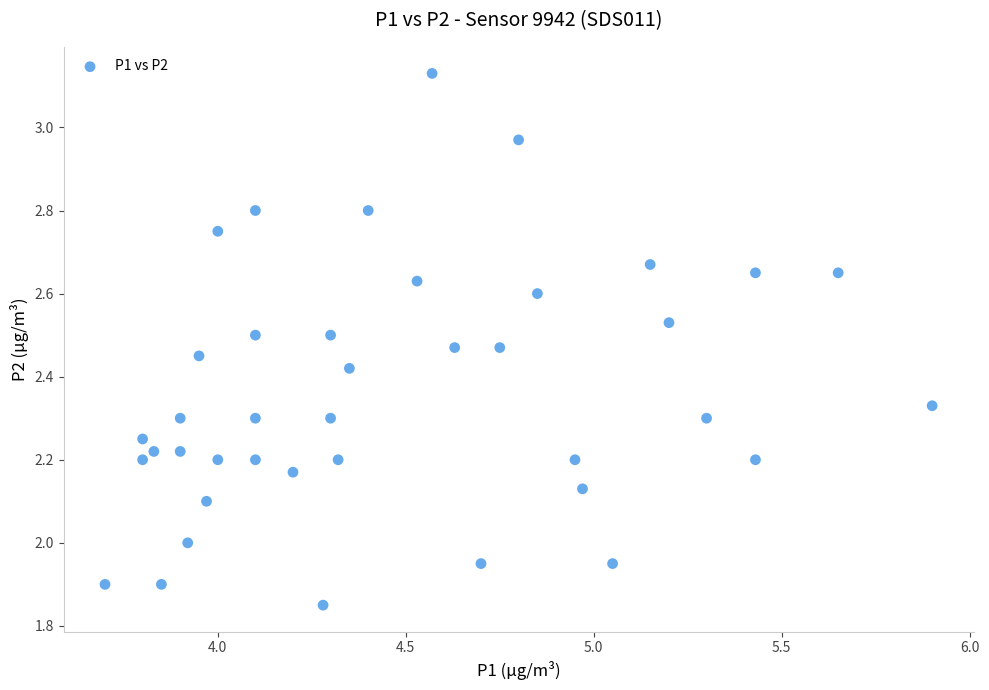

What is the range of Y values (max minus min)?

1.3